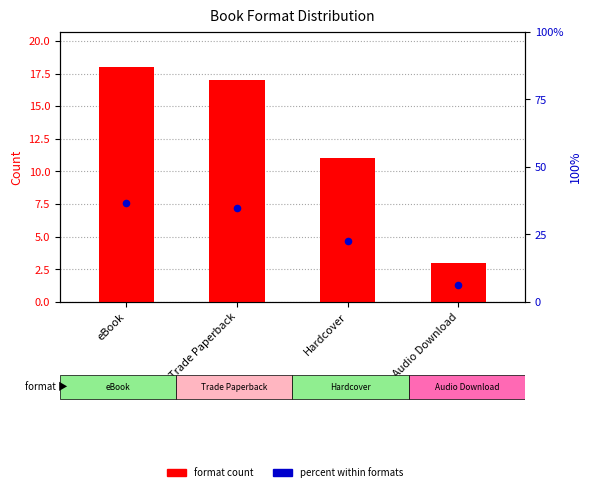

Which series has the largest total across all categories?

percent within formats